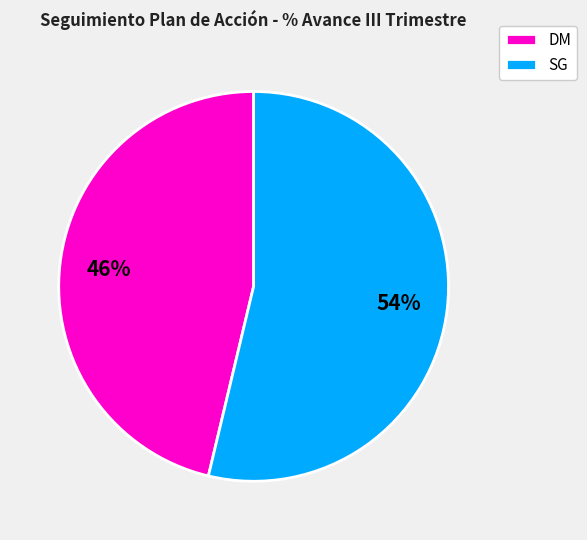

Is there any slice that represents more than half of the pie?

Yes